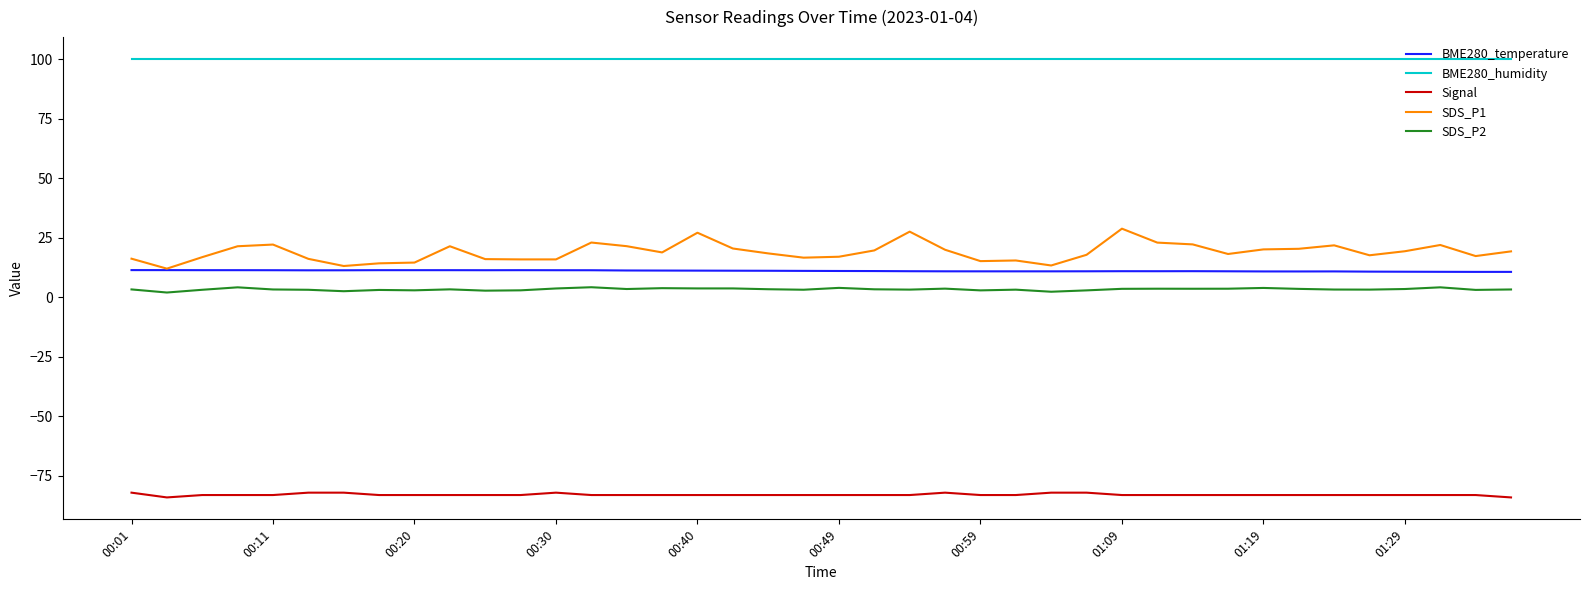

What is the difference between the maximum and minimum values in the Signal series?

2.0